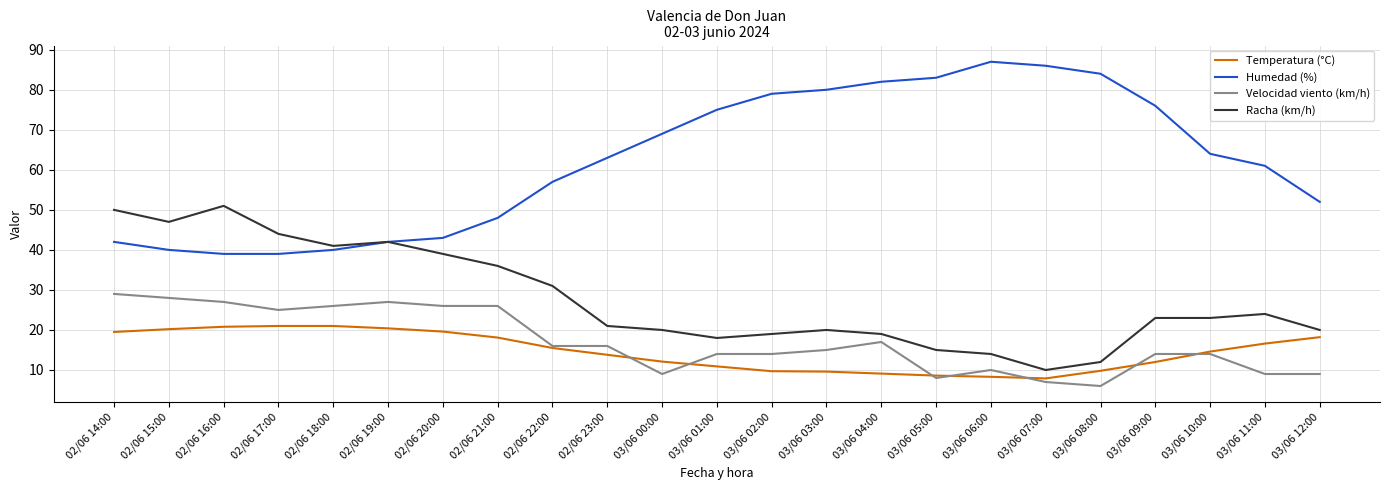

Which series has the largest total across all categories?

Humedad (%)